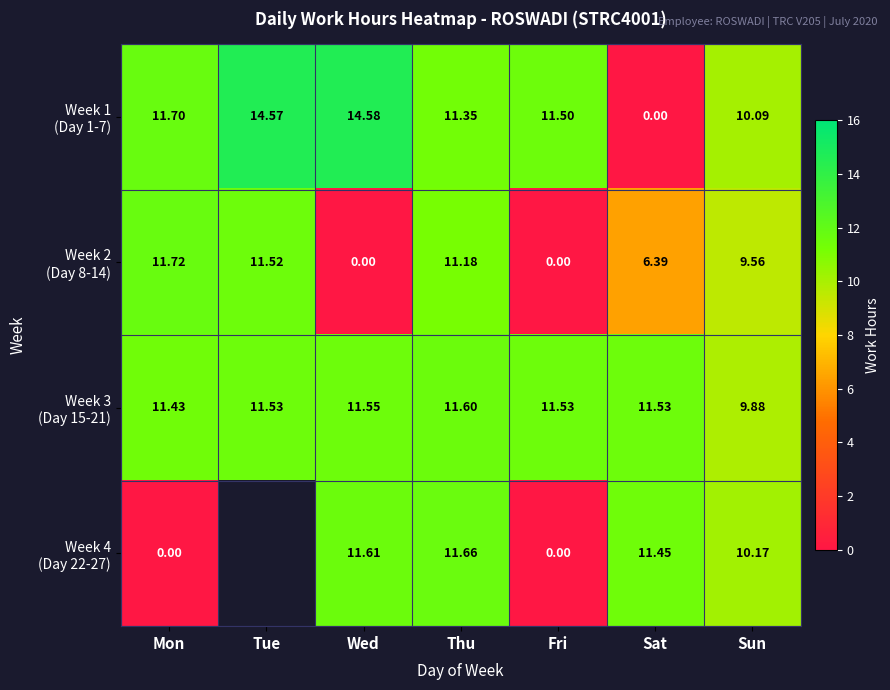

Count the number of categories in the chart.

7